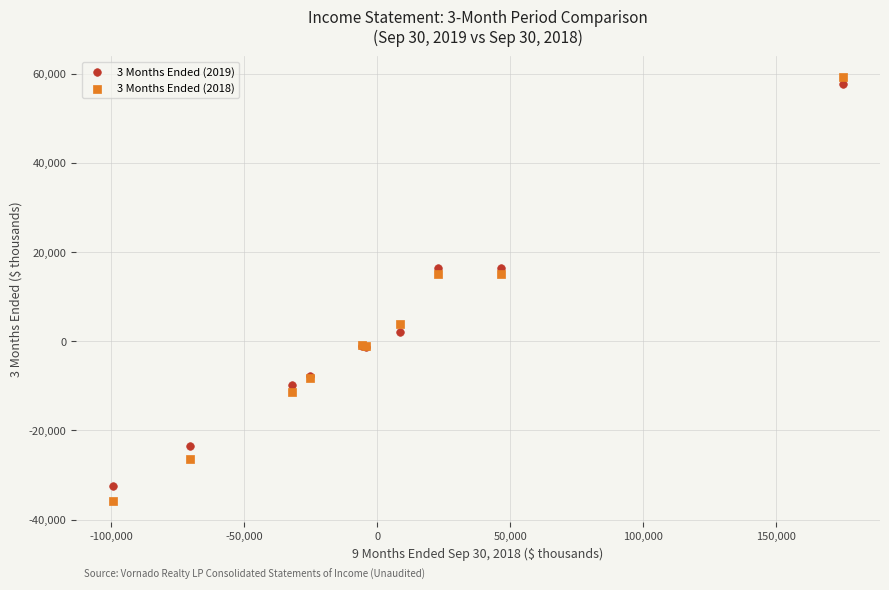

What are all the series names shown in the legend?

3 Months Ended (2019), 3 Months Ended (2018)